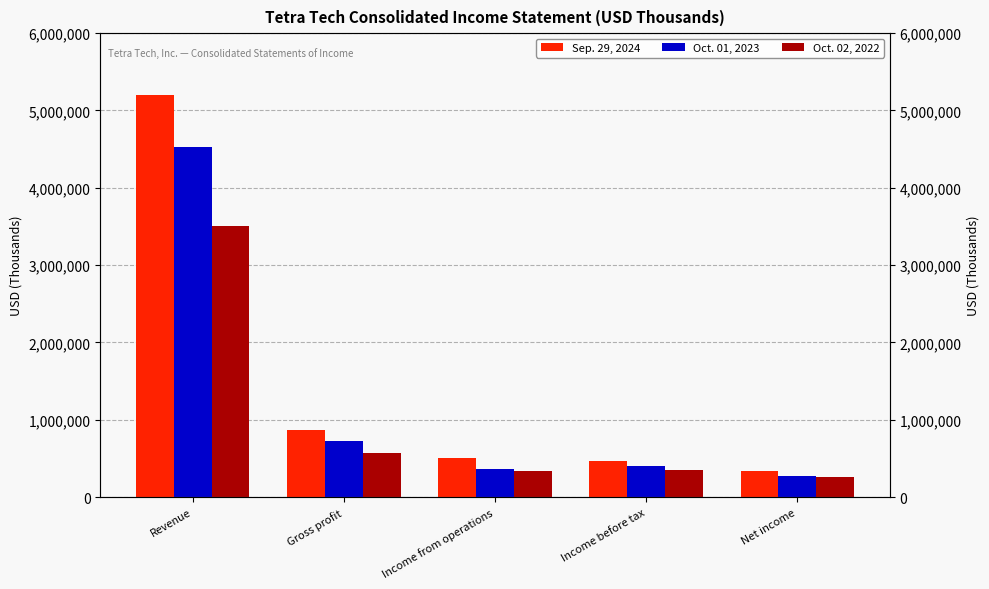

Between Income from operations and Income before tax, which series saw the biggest shift?

Oct. 01, 2023